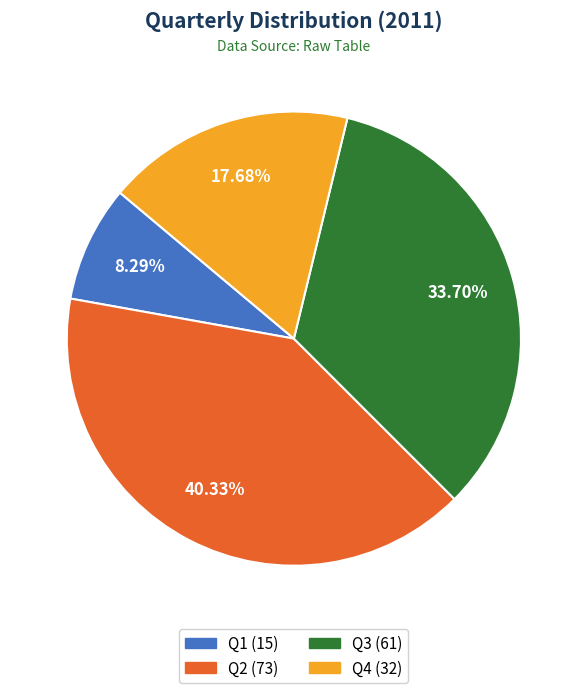

Count the number of slices in the pie.

4